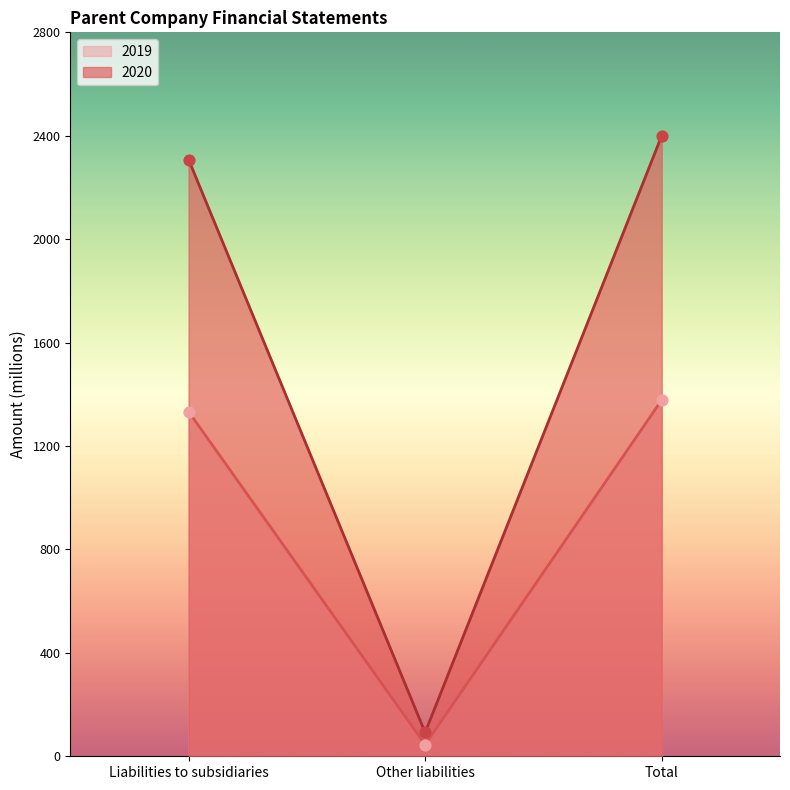

What are all the series names shown in the legend?

2019, 2020